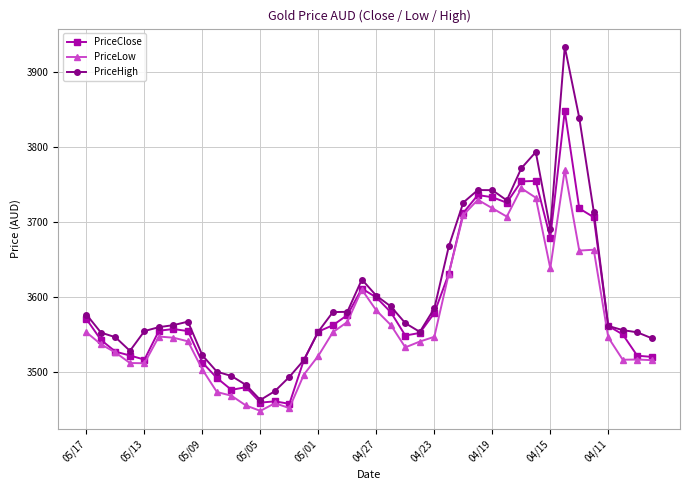

Which series has the largest range (max minus min)?

PriceHigh